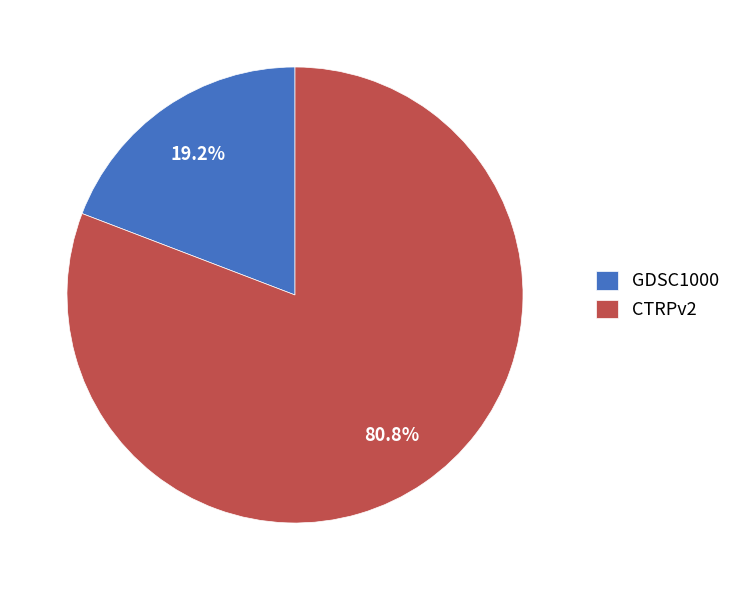

How many slices are in this pie chart?

2